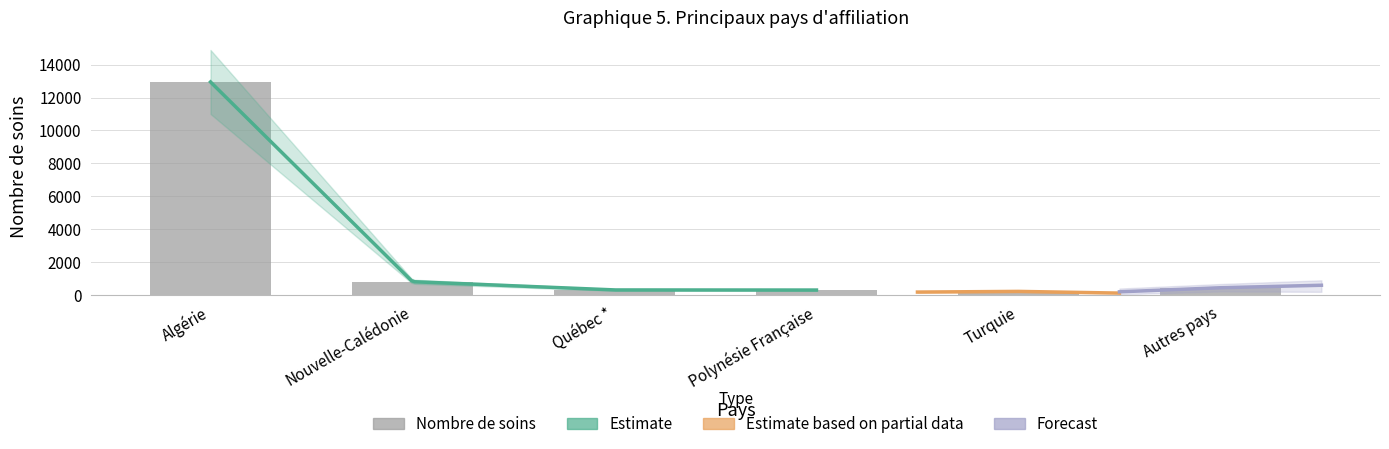

What is the label of the 5th bar from the left?

Turquie